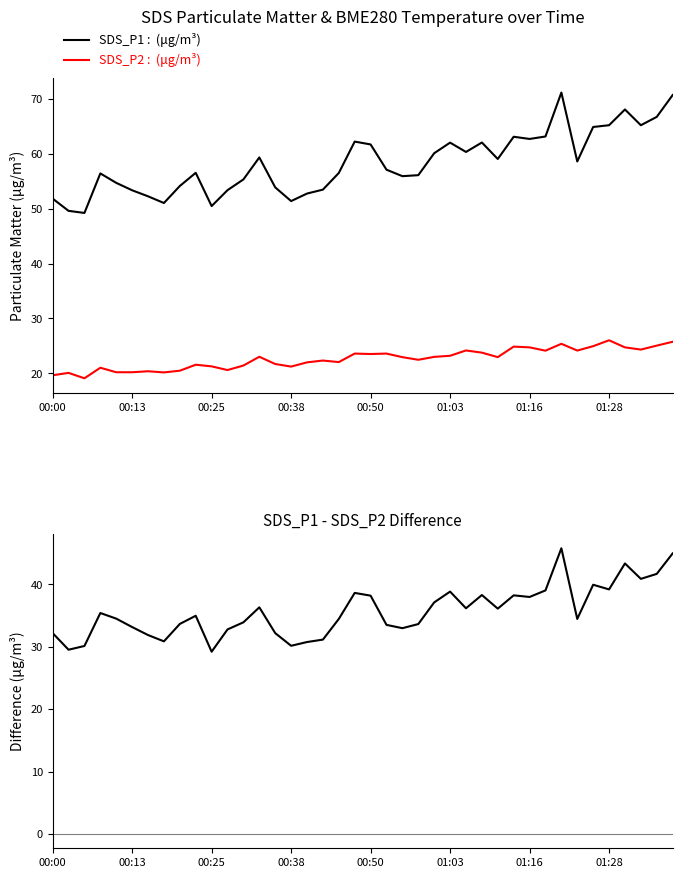

How many interior local valleys does the SDS_P1 - SDS_P2 series have?

11